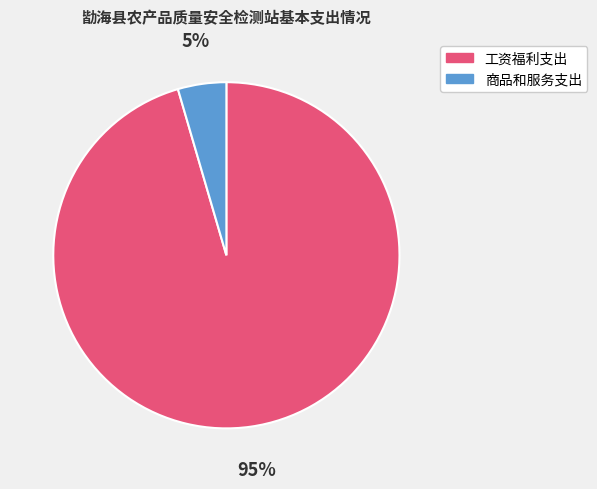

Which slice is the largest?

工资福利支出